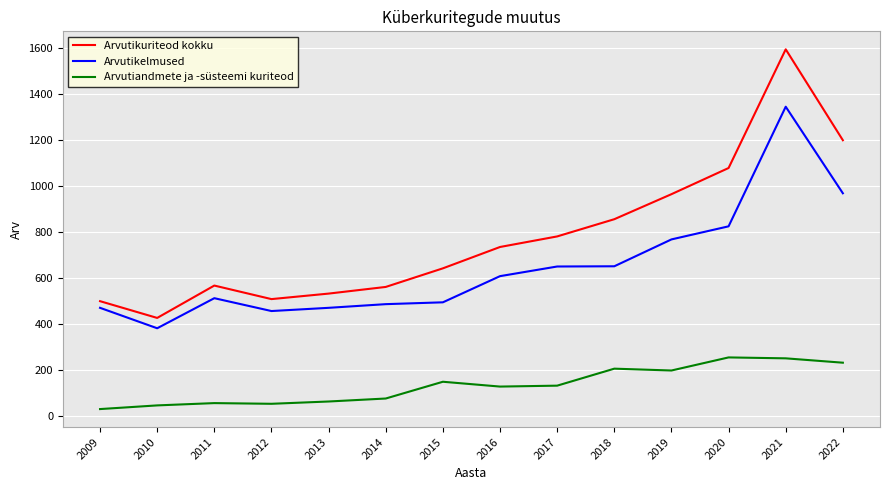

At how many categories does at least one series exceed 1215?

1